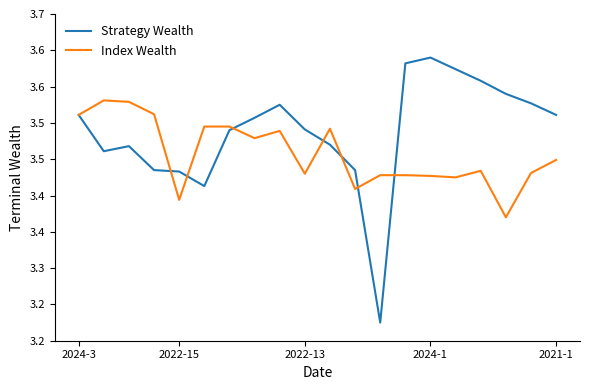

Does the chart display data point markers on the line(s)?

No